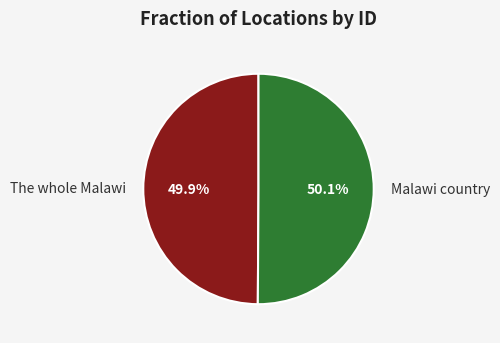

What is the ratio of the value at The whole Malawi to the value at Malawi country?

1.0